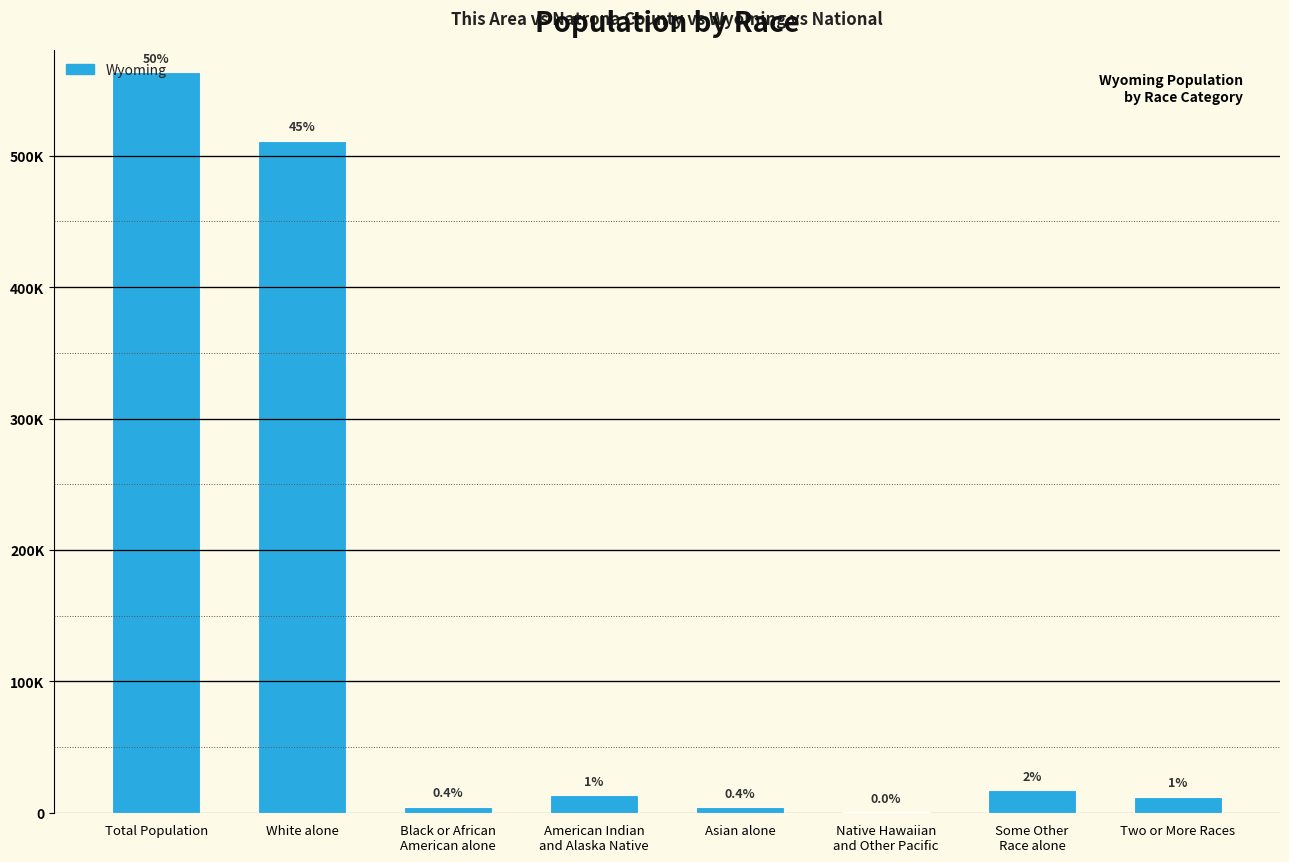

Are the bars horizontal?

No